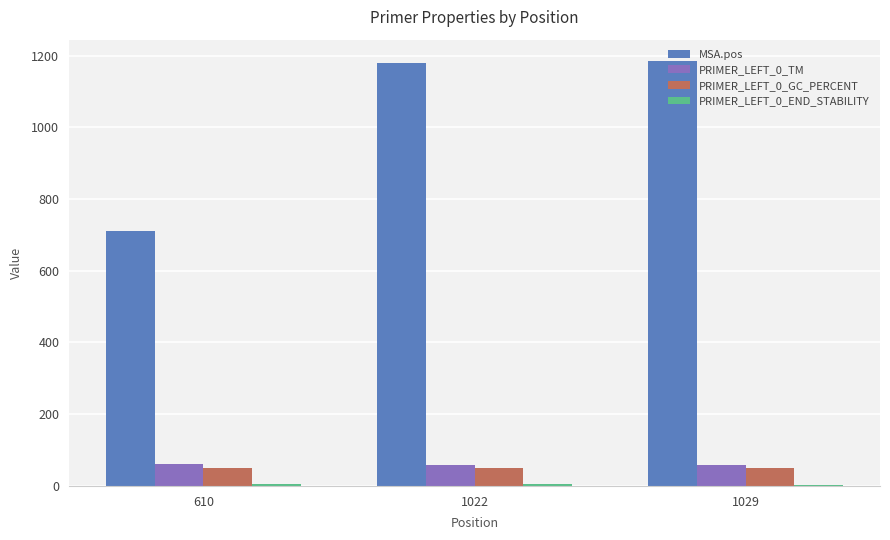

How many series are shown in this chart?

4